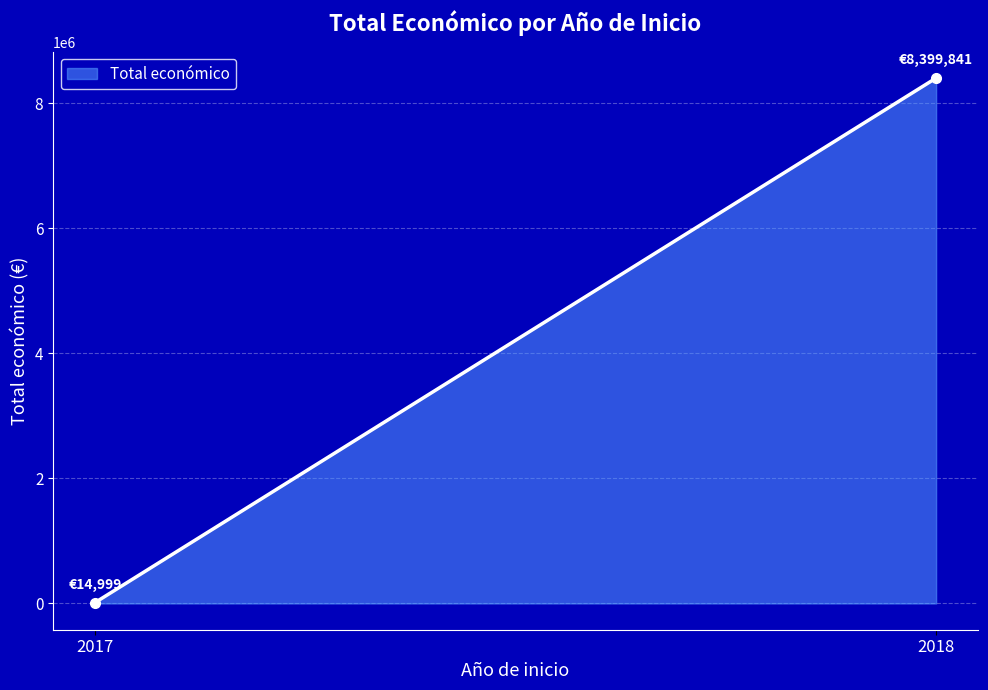

Which category has the highest value across all series?

2018